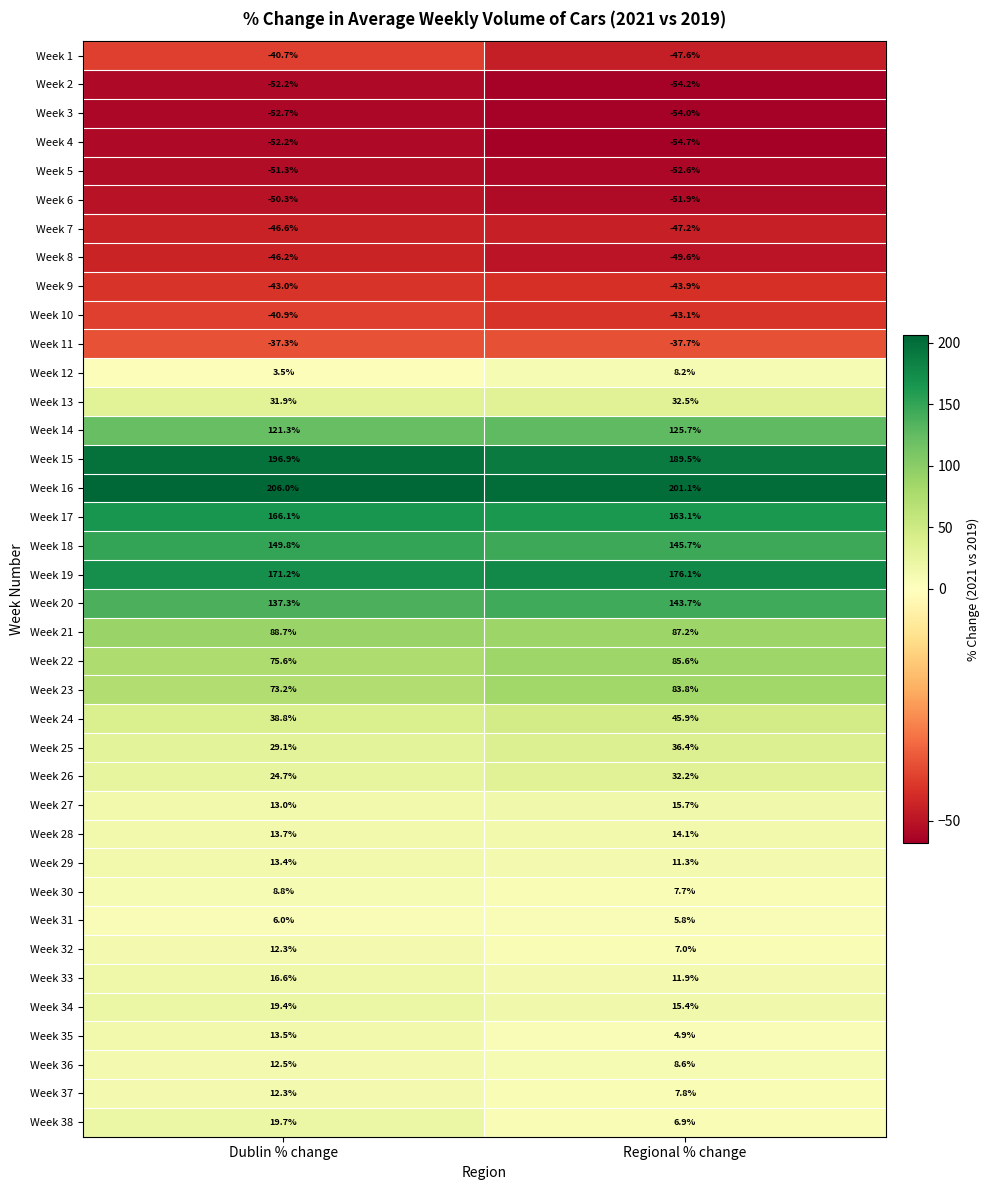

Which label corresponds to the smallest value in the chart?

Regional % change